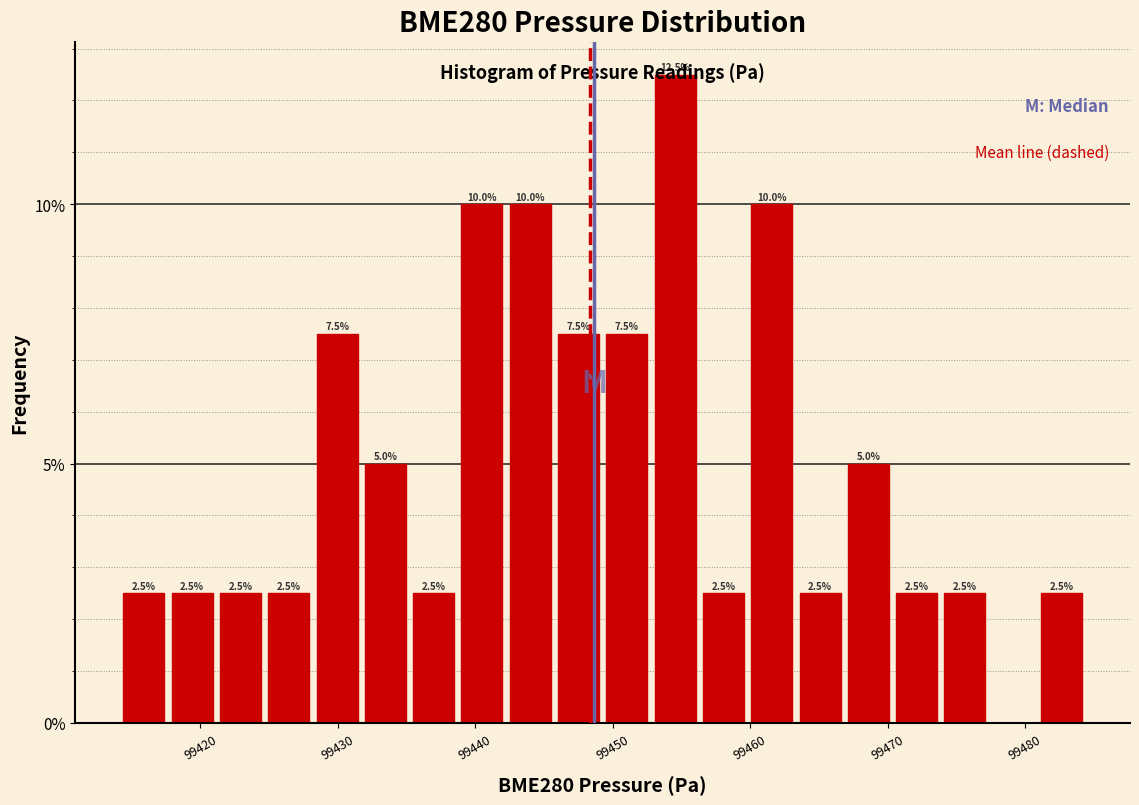

Read against the x-axis, roughly where is the centre of the tallest bar?

99455